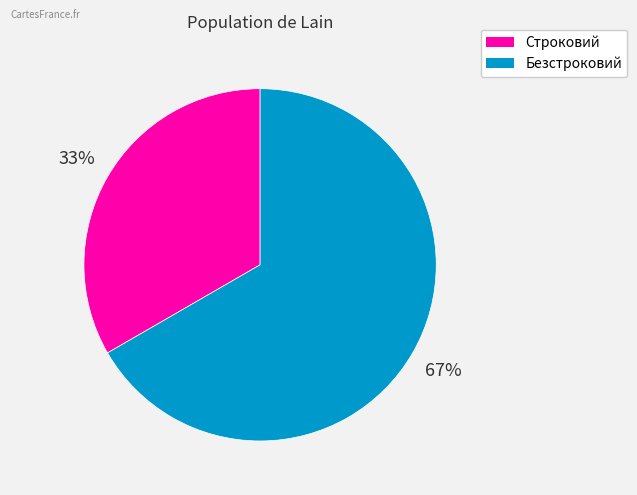

Which category has the smallest portion of the pie?

Строковий